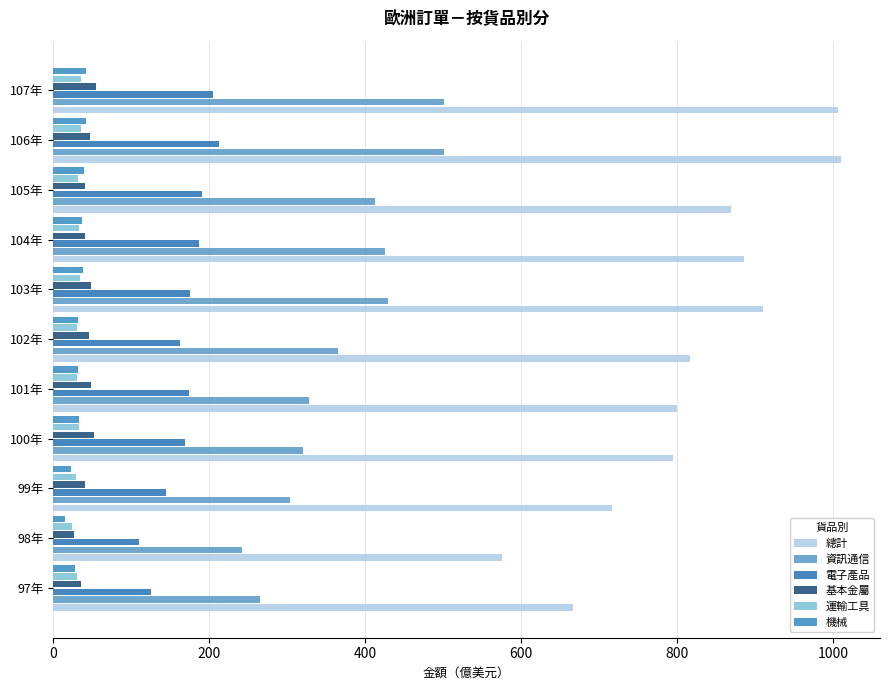

How many values in the 總計 series exceed 817?

6